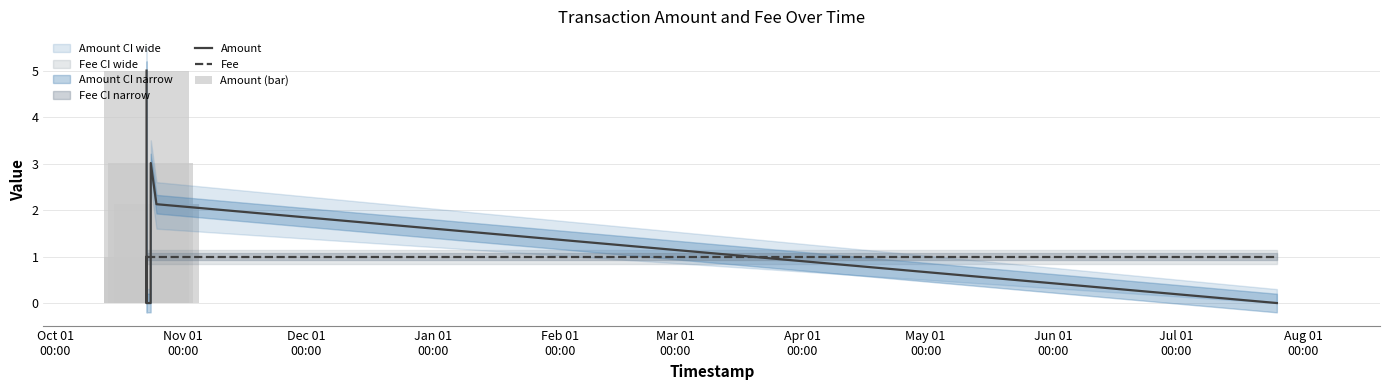

Which category has the lowest value in the Fee series?

Oct 01
00:00